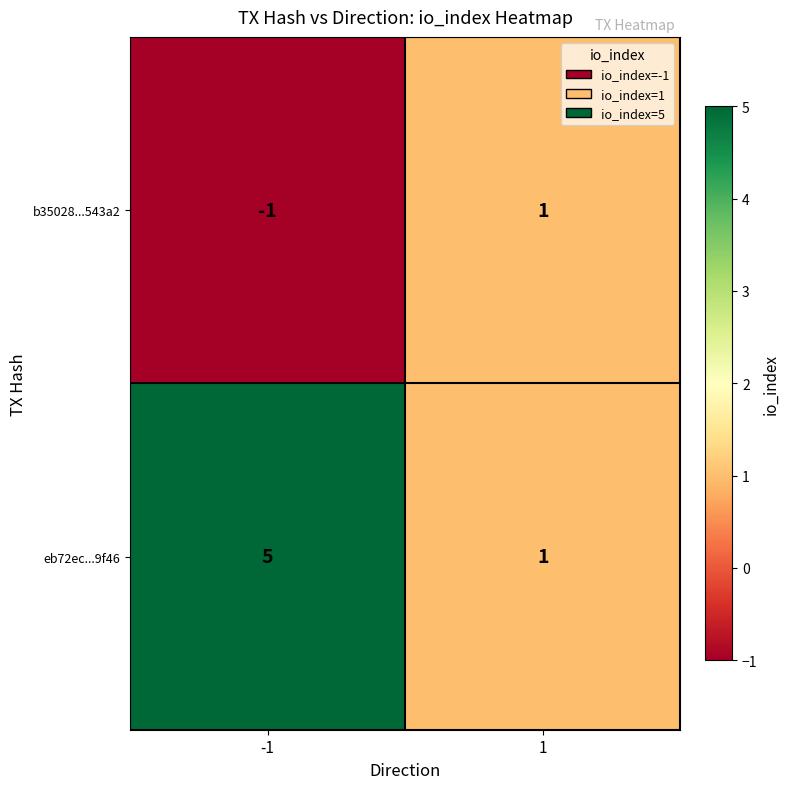

Which series changed the most between -1 and 1?

eb72ec...9f46